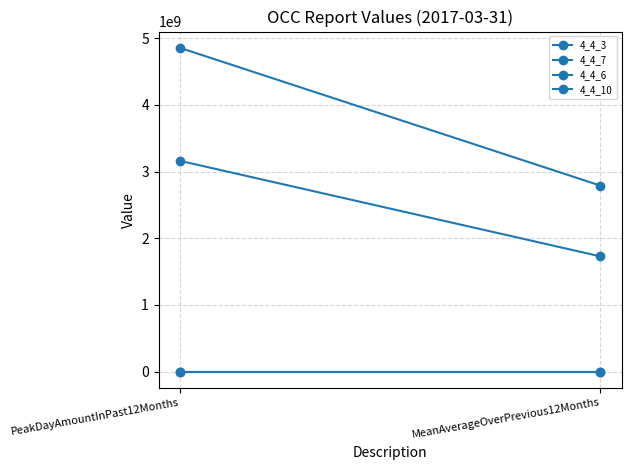

At how many categories does at least one series exceed 2436314551?

2